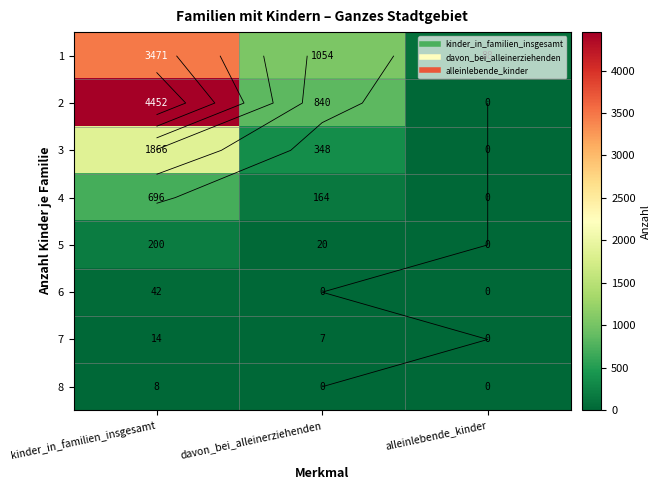

What is the sum of all 3 values?

2214